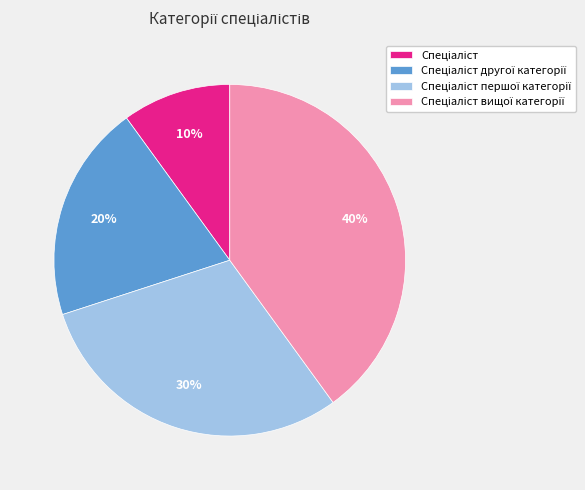

To the nearest percent, what is the average slice percentage?

25%